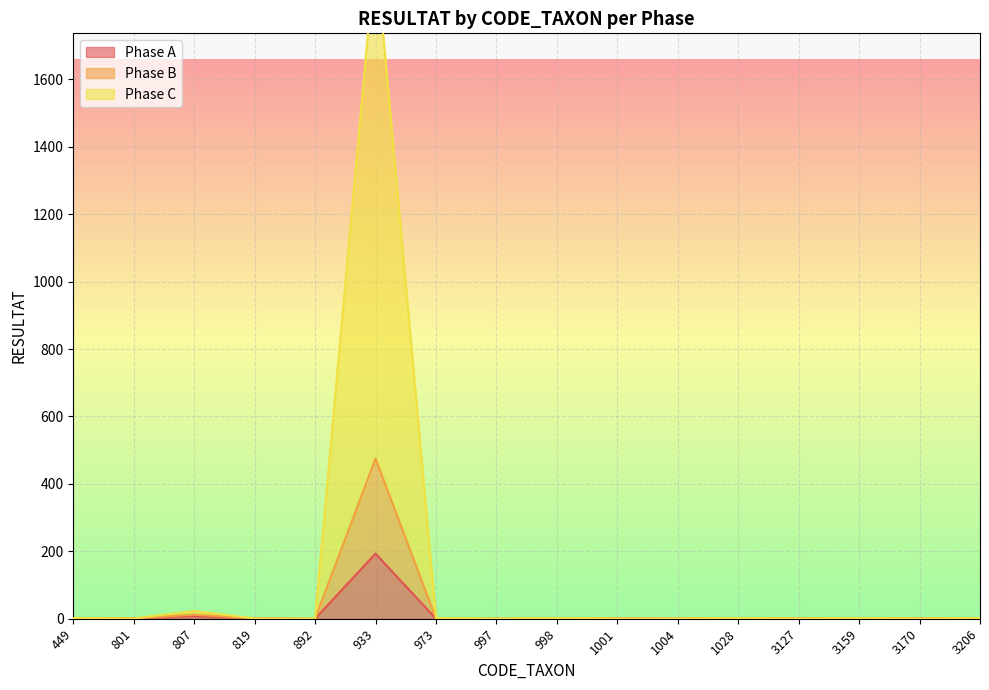

Rank the series at 3170 from highest to lowest value.

Phase A, Phase B, Phase C